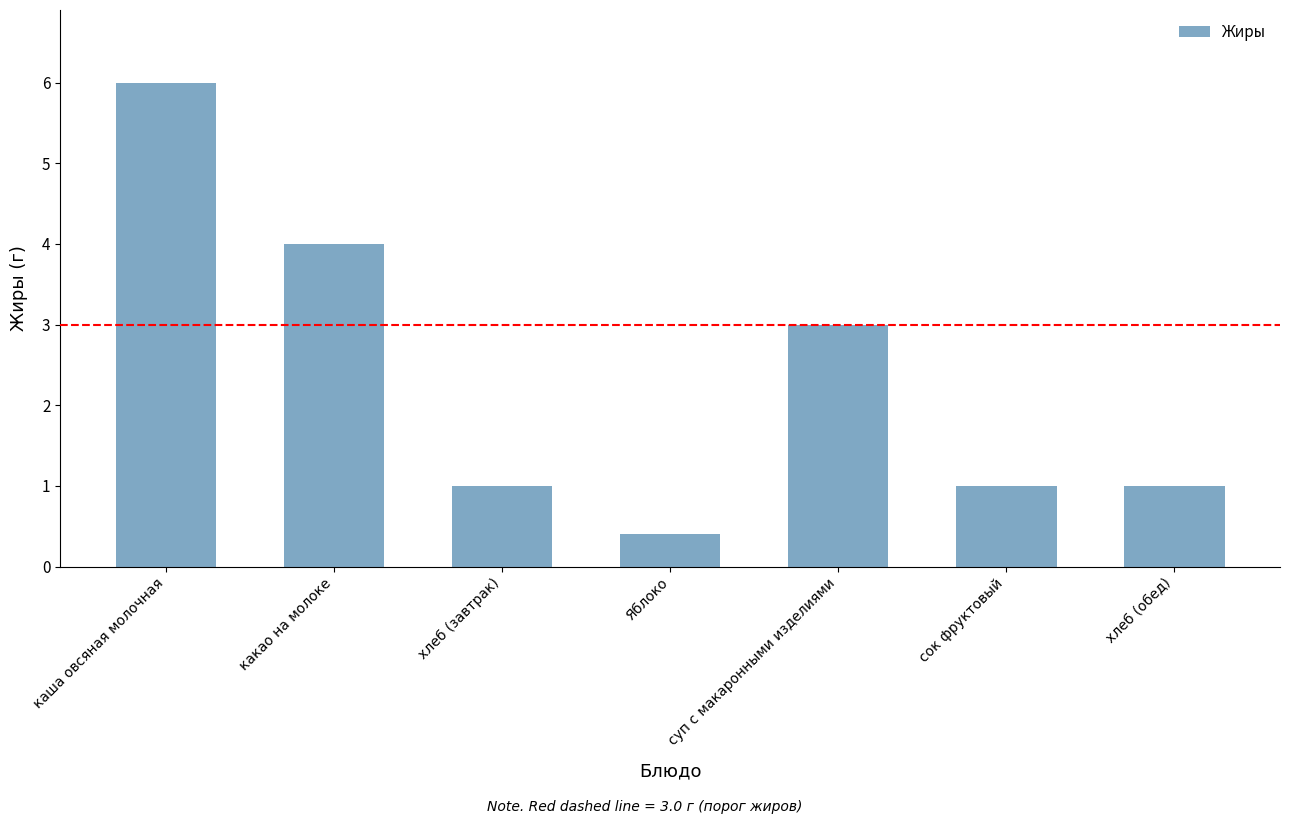

What is the change in value from какао на молоке to сок фруктовый?

-3.0